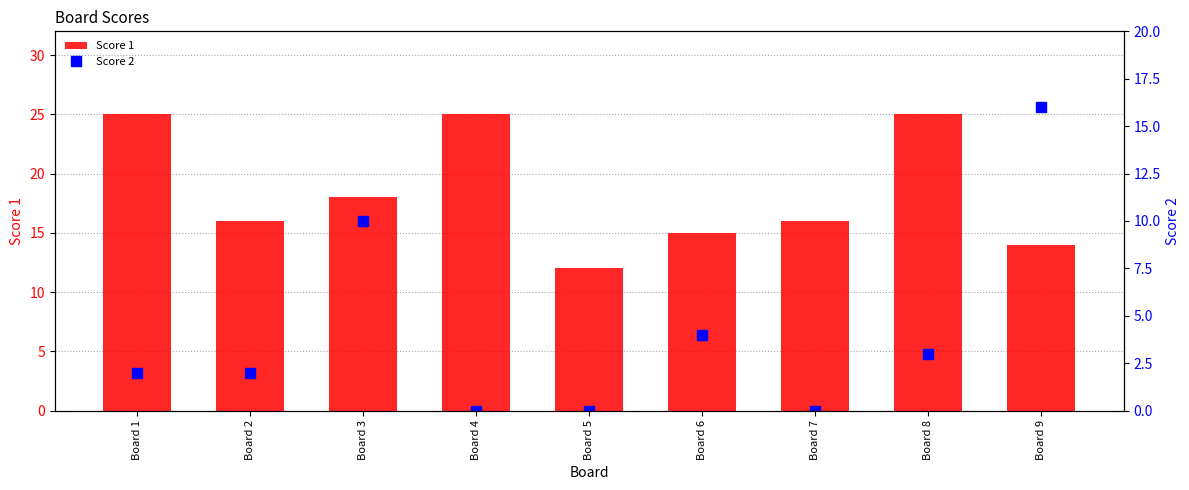

What is the lowest value of the Score 1 series?

12